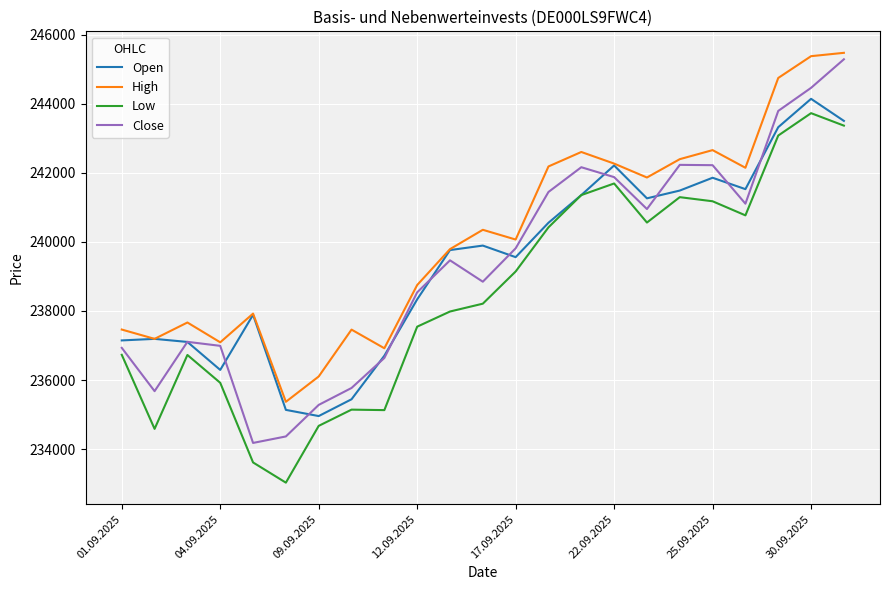

What is the difference between the second highest and second lowest values in the Low series?

9752